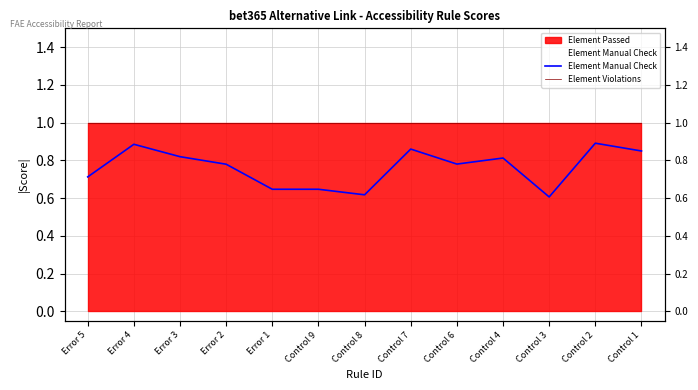

Reading left to right, what are all the values shown in this chart?

Element Manual Check: Error 5=0.7	Error 4=0.9	Error 3=0.8	Error 2=0.8	Error 1=0.6	Control 9=0.6	Control 8=0.6	Control 7=0.9	Control 6=0.8	Control 4=0.8	Control 3=0.6	Control 2=0.9	Control 1=0.8
Element Violations: Error 5=1.0	Error 4=1.0	Error 3=1.0	Error 2=1.0	Error 1=1.0	Control 9=1.0	Control 8=1.0	Control 7=1.0	Control 6=1.0	Control 4=1.0	Control 3=1.0	Control 2=1.0	Control 1=1.0